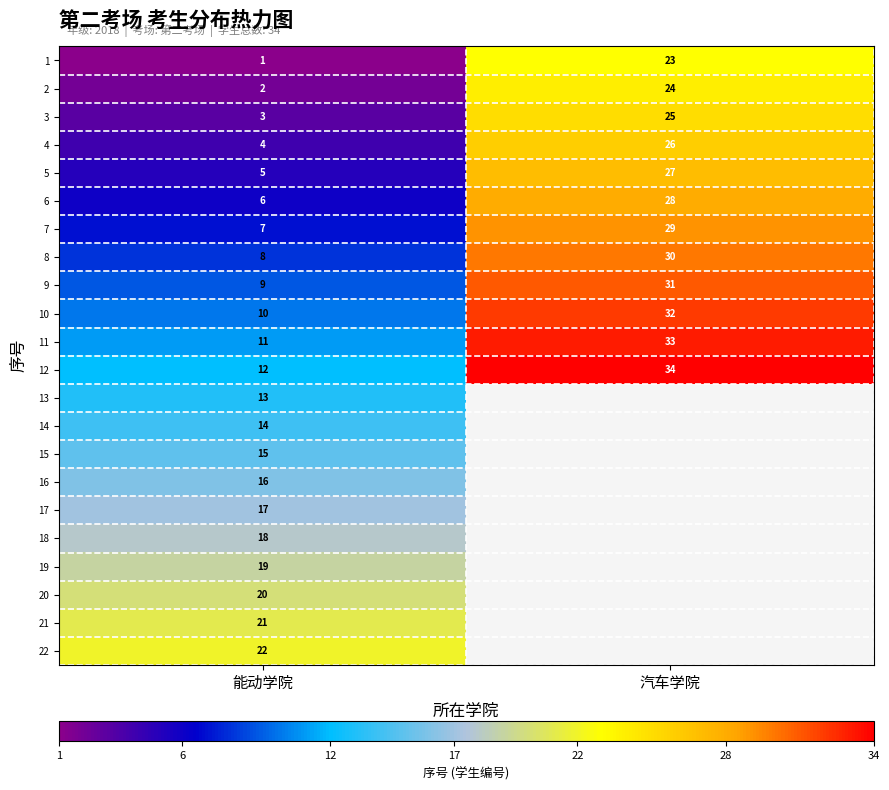

The value of row_5 at 汽车学院 is 17.2. True or false?

False